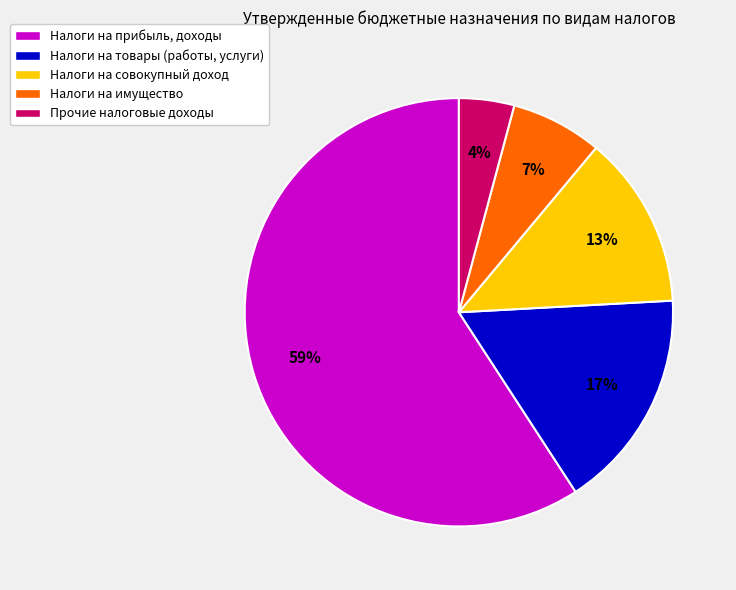

Which category has the biggest portion of the pie?

Налоги на прибыль, доходы